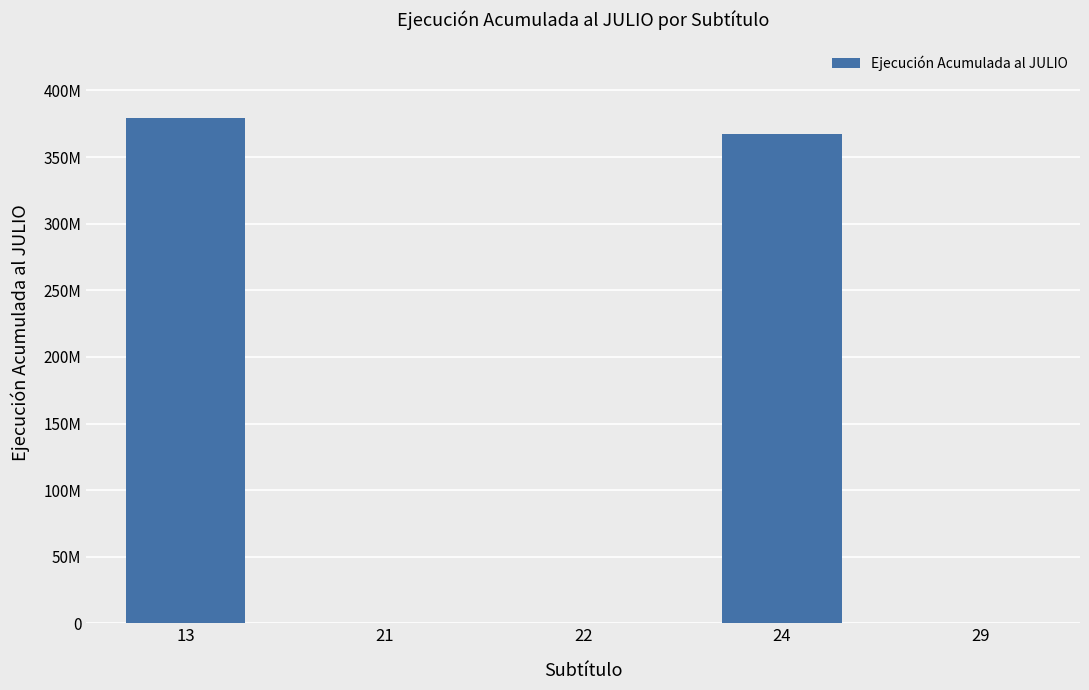

Which category has the highest value across all series?

13